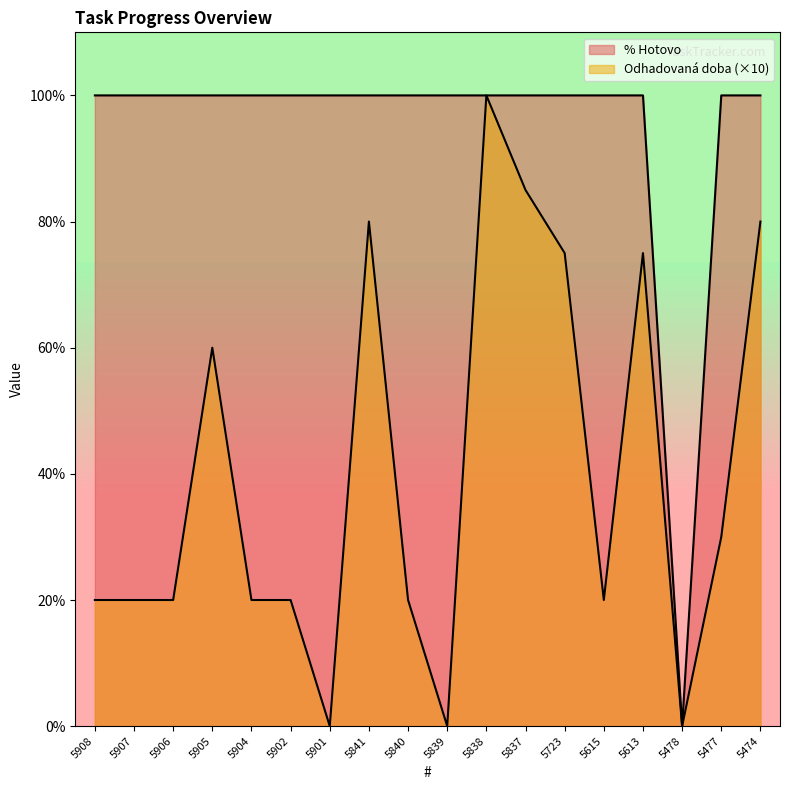

Where is the first local maximum for Odhadovaná doba?

5905